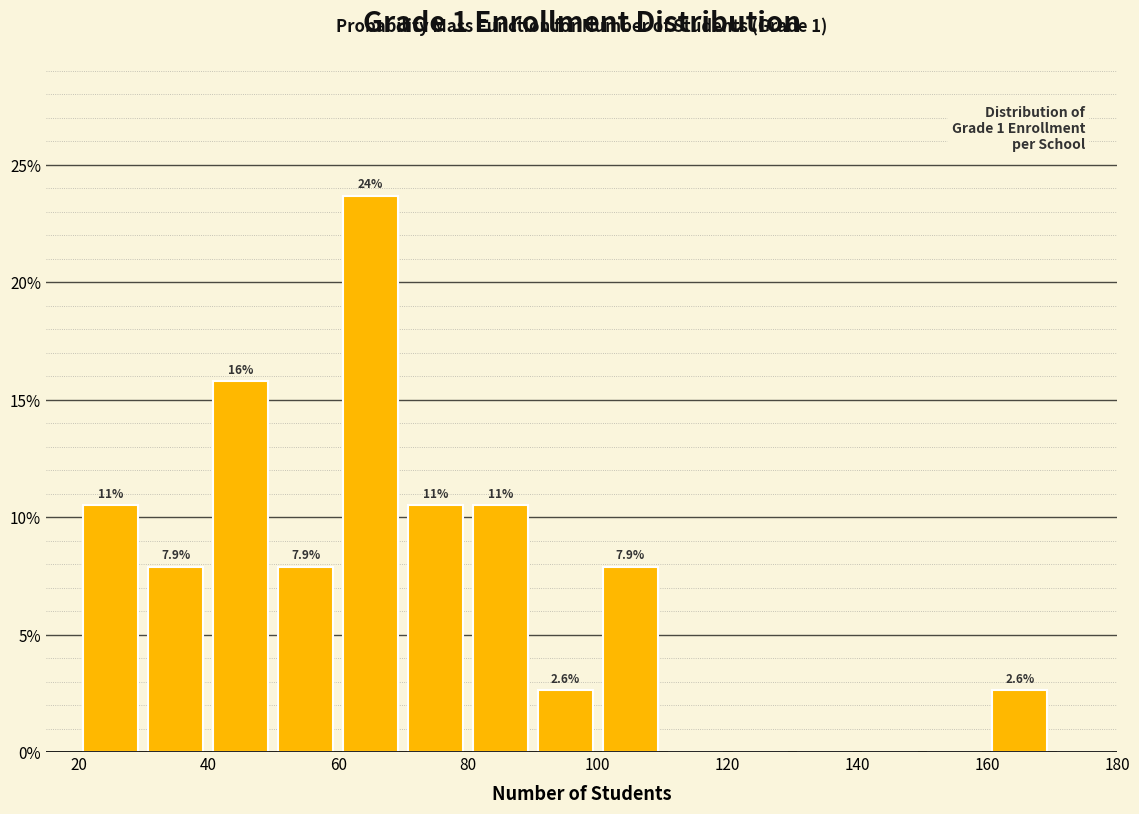

Which range on the x-axis has the tallest bar?

60 to 70